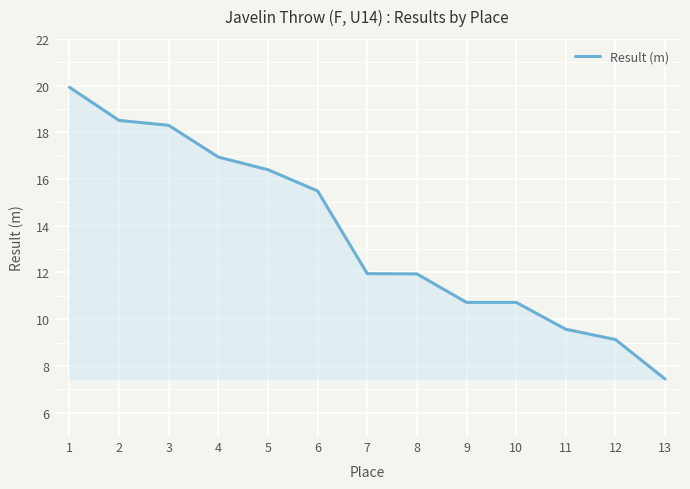

What is the difference between the values at 2 and 6?

3.0